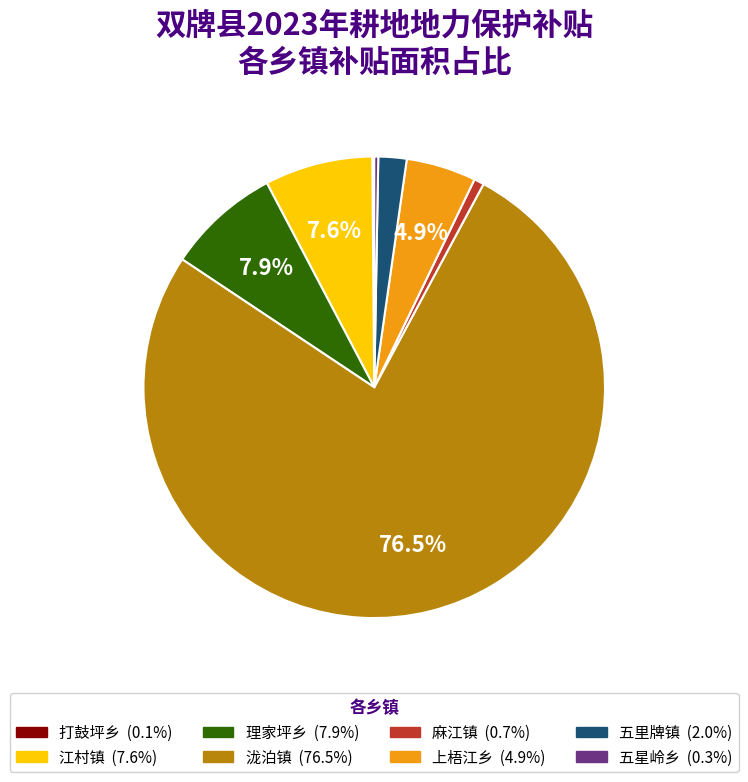

What is the largest slice in the pie chart?

泷泊镇